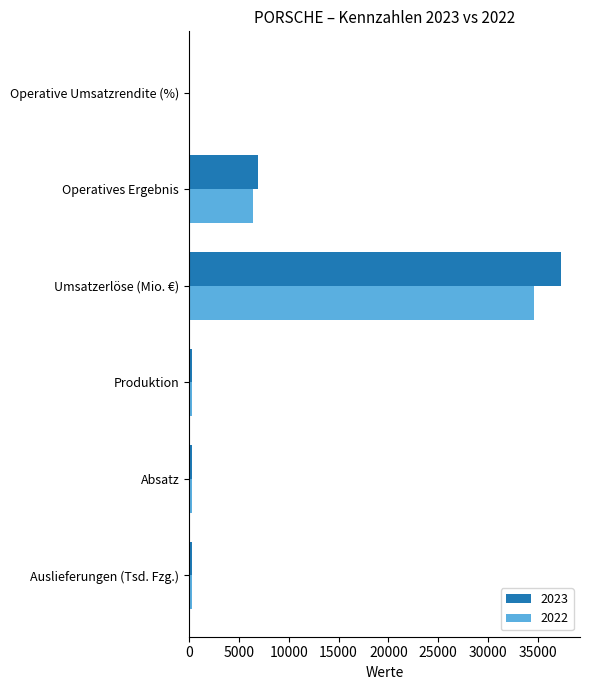

Is the value of 2023 at Operative Umsatzrendite (%) greater than the value of 2022 at Umsatzerlöse (Mio. €)?

No